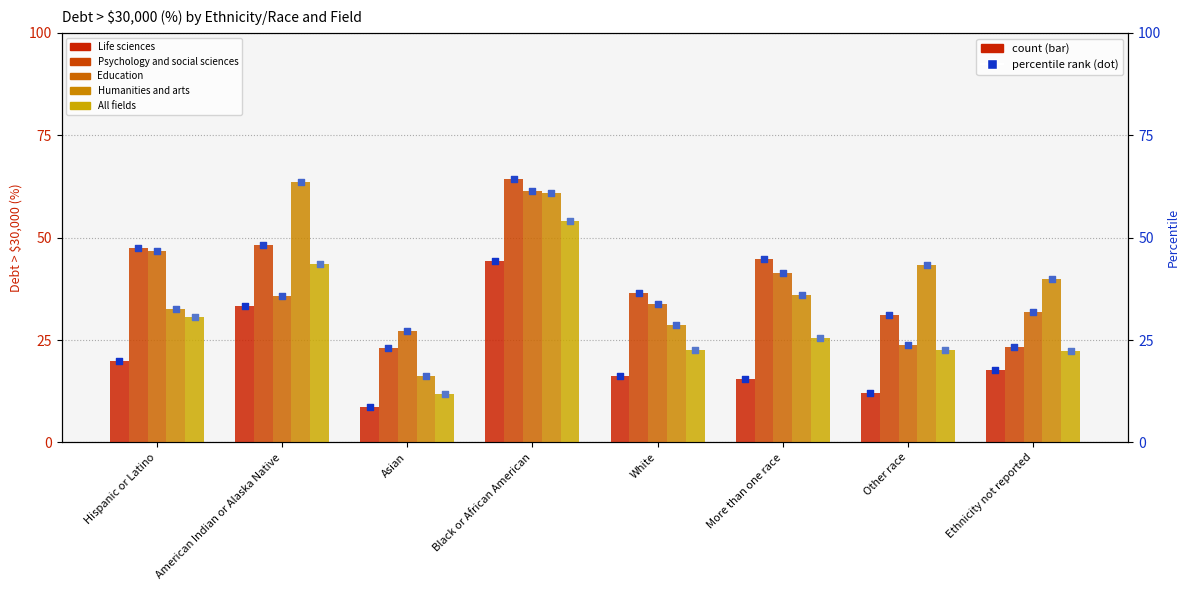

Is the value of Life sciences at Asian greater than the value of Humanities and arts at Black or African American?

No